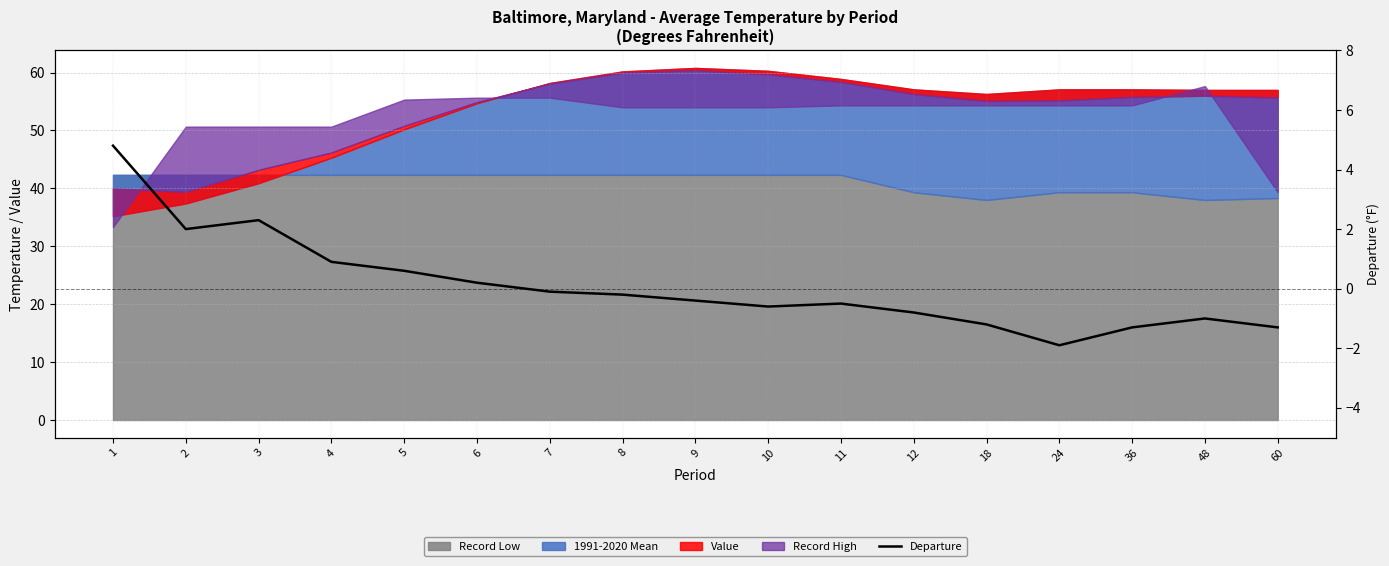

How many points are higher than both their immediate neighbors (excluding endpoints)?

3